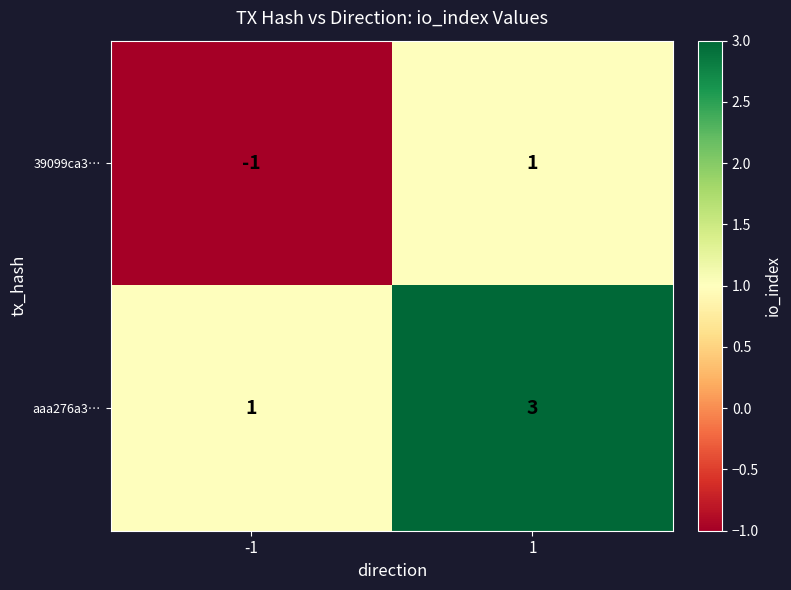

Which label corresponds to the smallest value in the chart?

-1